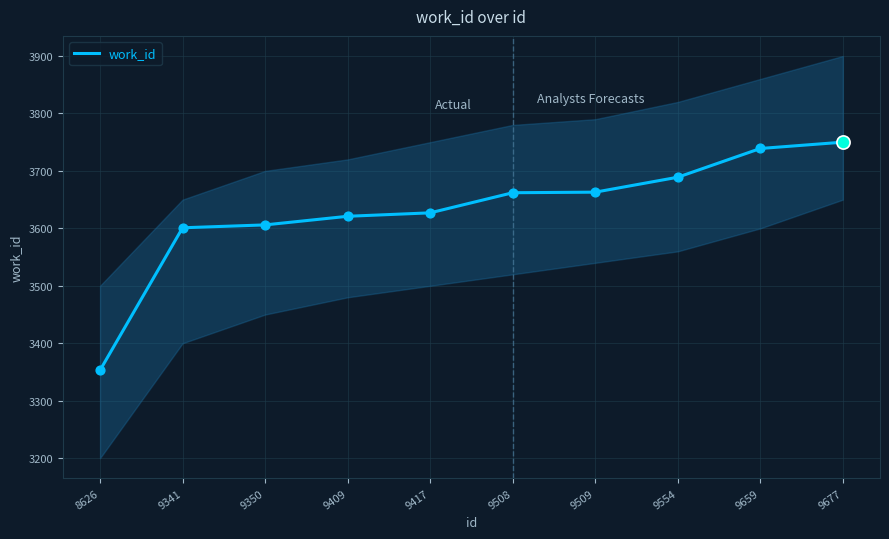

What is the change in value from 8626 to 9659?

+386